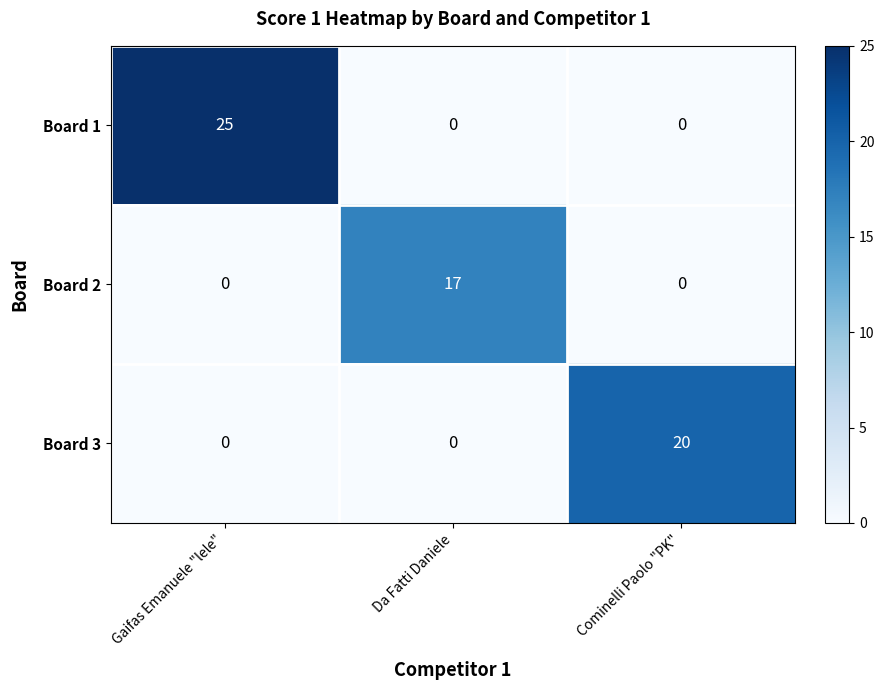

Rank the series by their maximum value, from highest to lowest.

Board 1, Board 3, Board 2